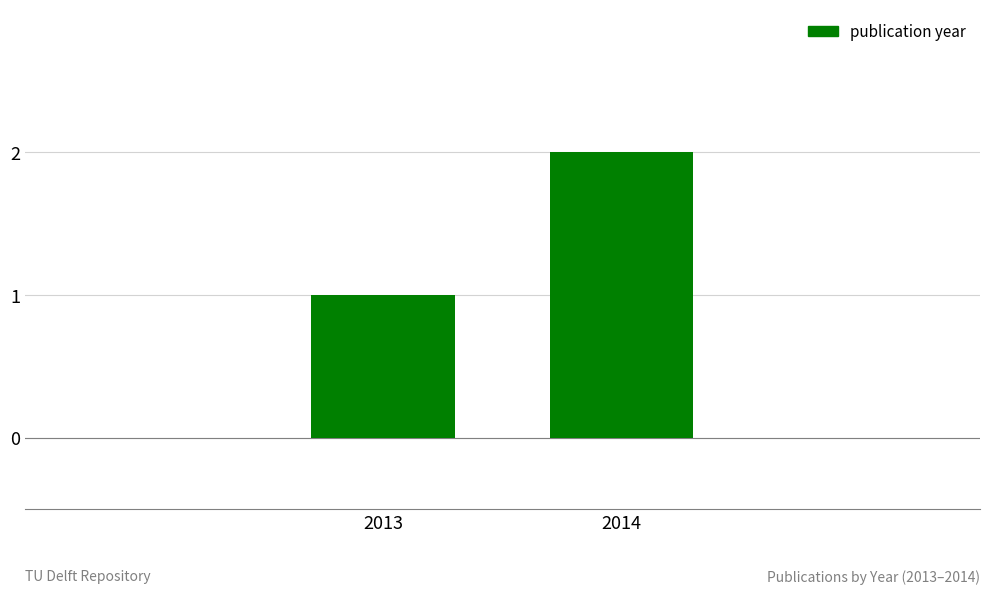

Count the values in the range 1 to 2.

2